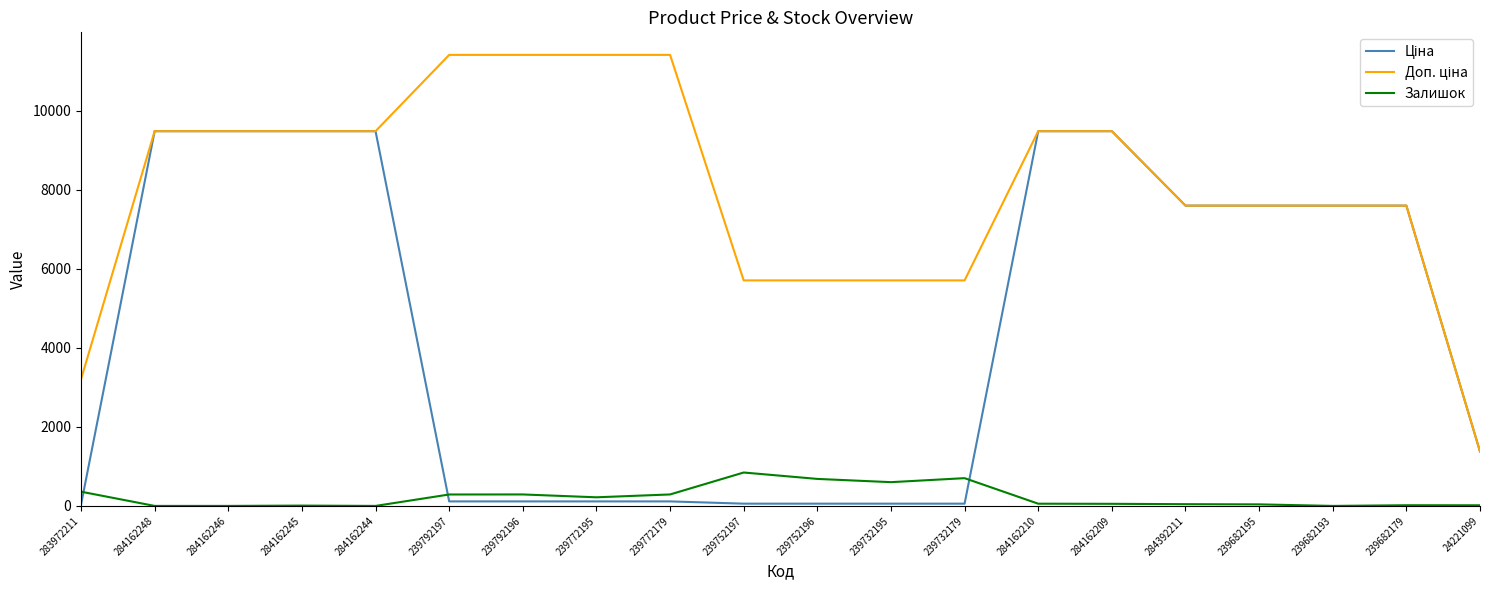

The Залишок series shows 200.7 at 239752197. True or false?

False